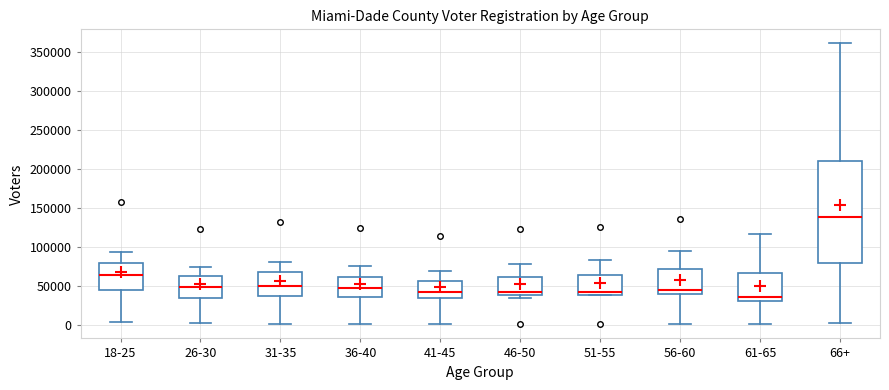

Where does the median line of the box for 61-65 sit on the y-axis? The values are not printed on the chart, so give them approximately, as read against the axis.

35000